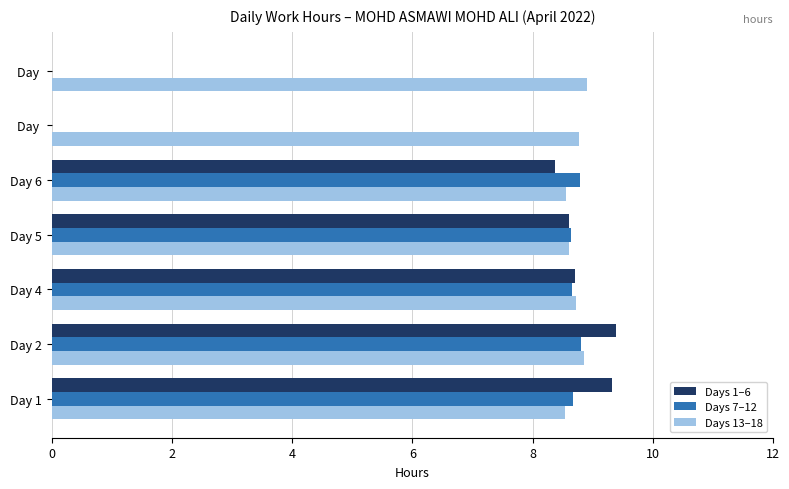

What are all the series names shown in the legend?

Days 1–6, Days 7–12, Days 13–18